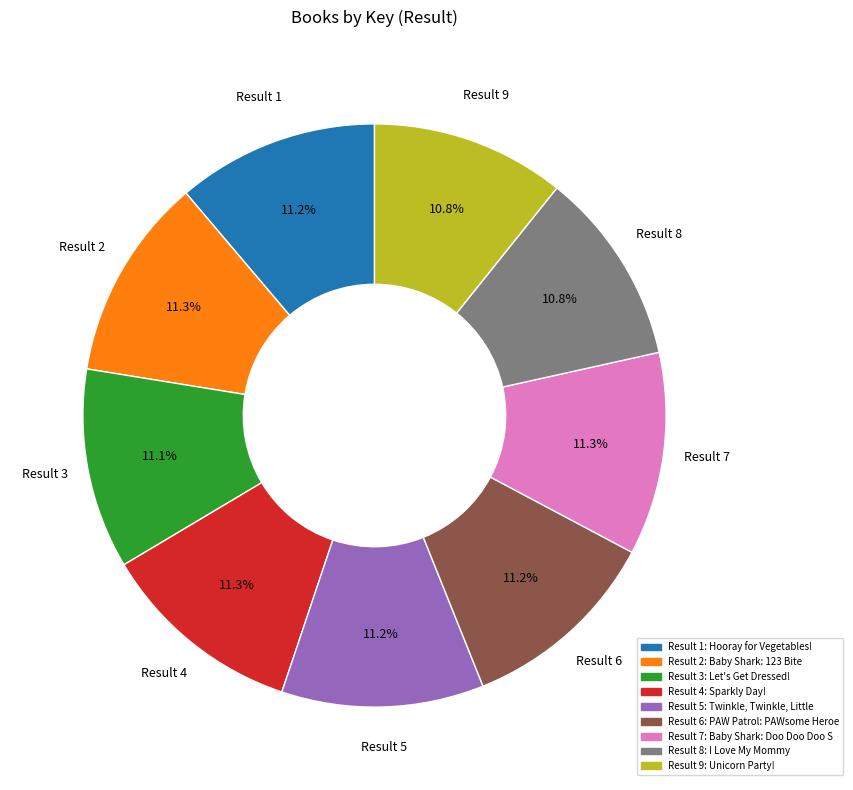

Is there a majority slice in this chart?

No